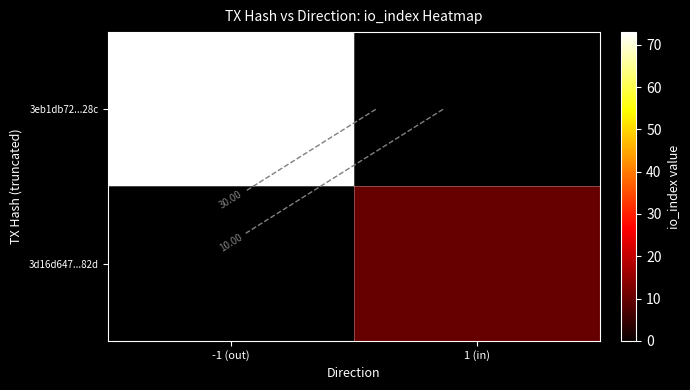

List the series in order of their overall mean, lowest first.

3d16d647...82d, 3eb1db72...28c